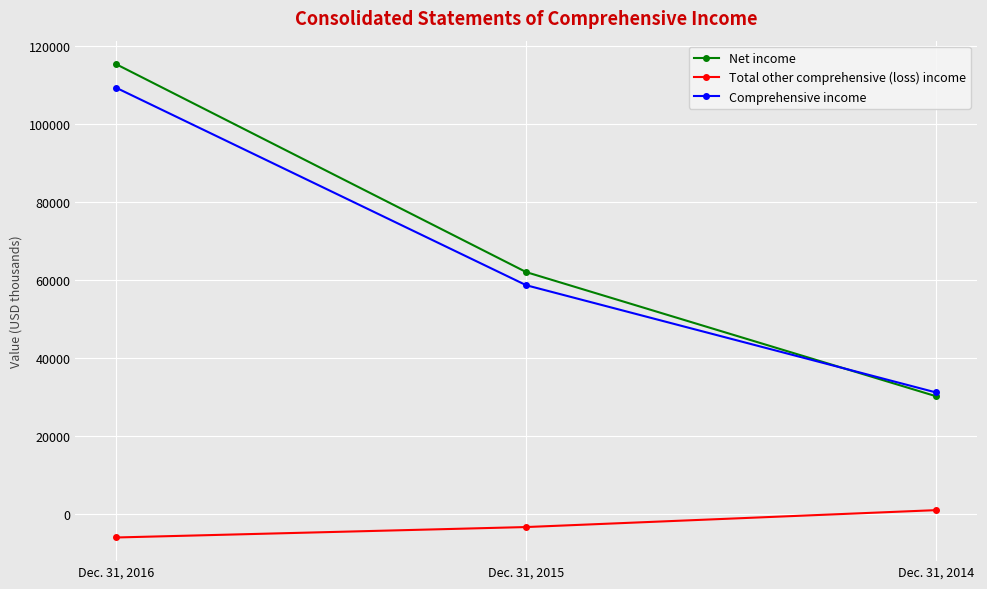

What is the value of the Comprehensive income point at the 2nd from the left?

58704